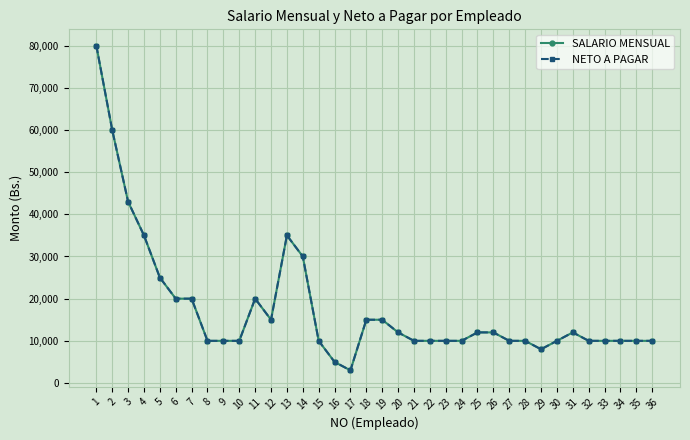

Is the value of SALARIO MENSUAL at 1 greater than the value of NETO A PAGAR at 35?

Yes